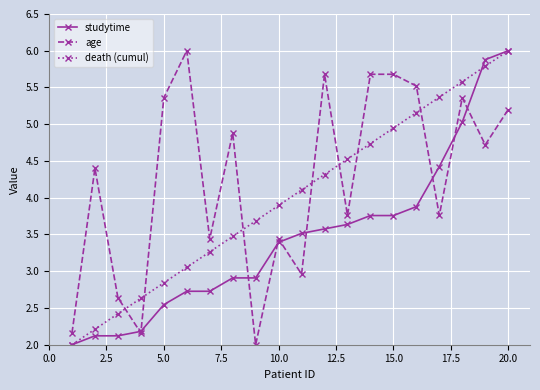

True or false: age has more than 1 points higher than both neighbors.

True